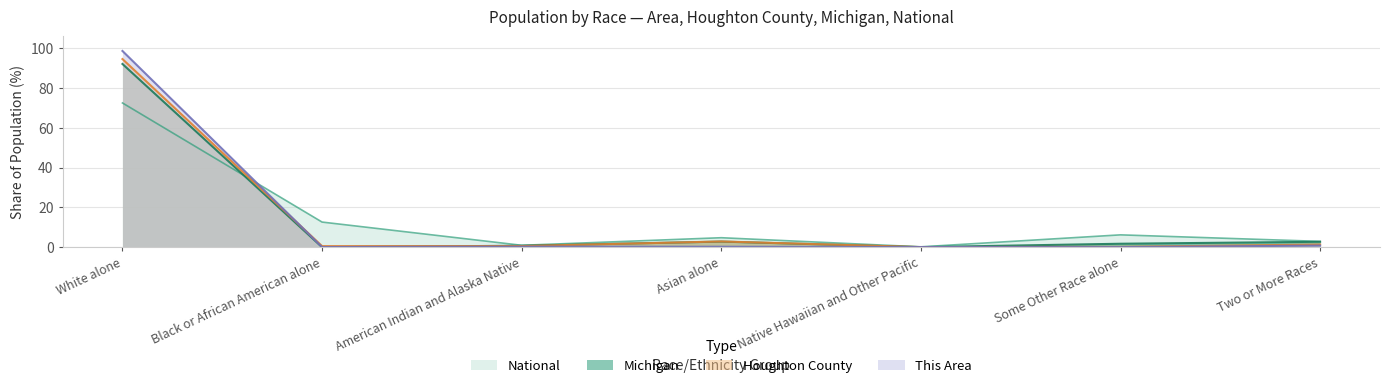

Reading left to right, transcribe all the data shown in this chart.

This Area: 98.5	0.1	0.3	0.2	0.1	0.0	0.8
Houghton County: 94.5	0.5	0.6	2.9	0.0	0.2	1.3
Michigan: 92.0	0.0	0.7	2.8	0.0	1.7	2.7
National: 72.4	12.6	0.9	4.8	0.2	6.2	2.9